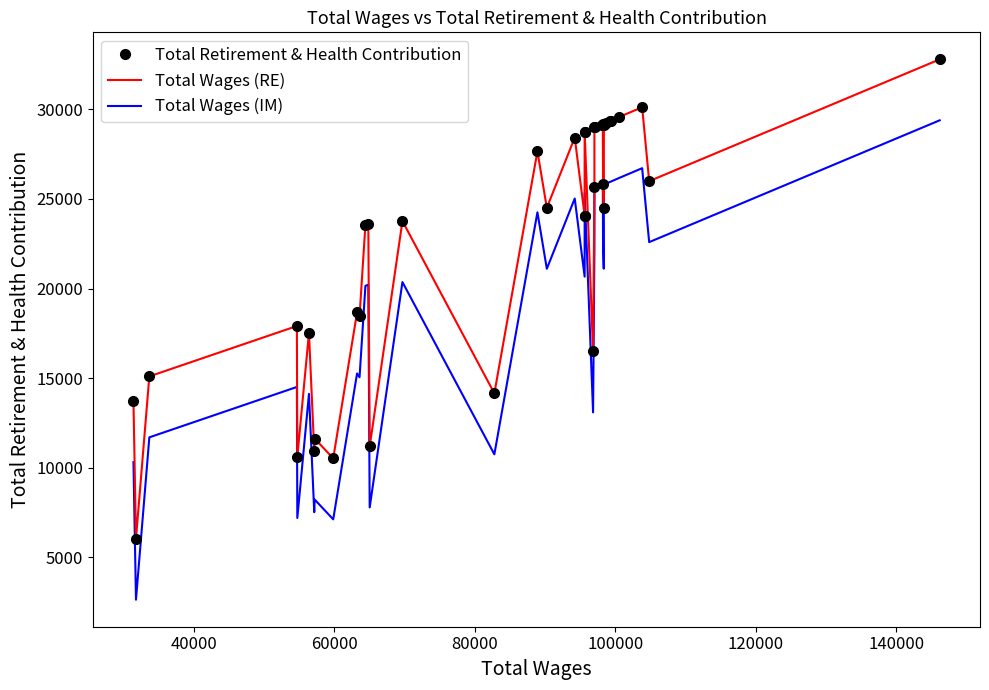

Which series has the largest range (max minus min)?

Total Retirement & Health Contribution